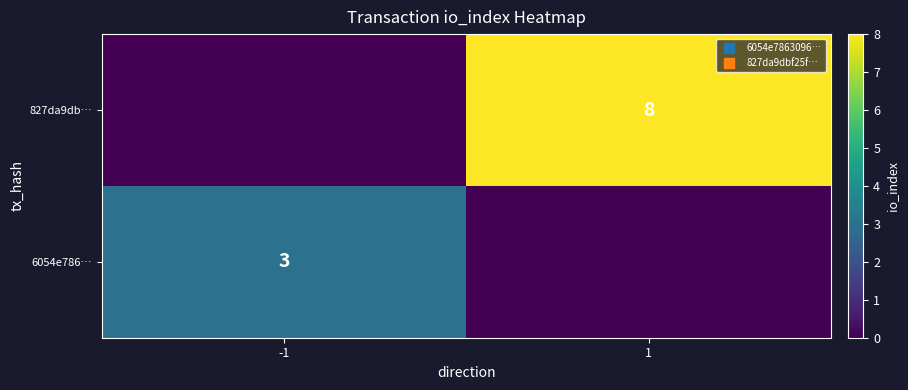

True or false: 6054e786… has a value of 3 at -1.

True